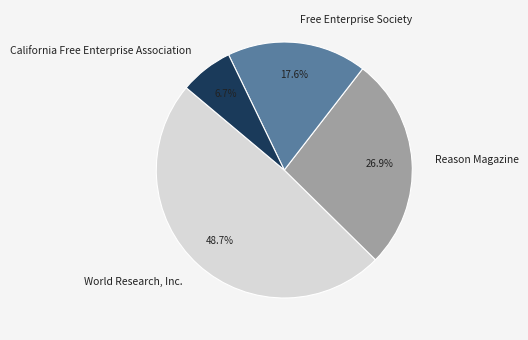

What percentage do California Free Enterprise Association and World Research, Inc. together represent?

55.5%